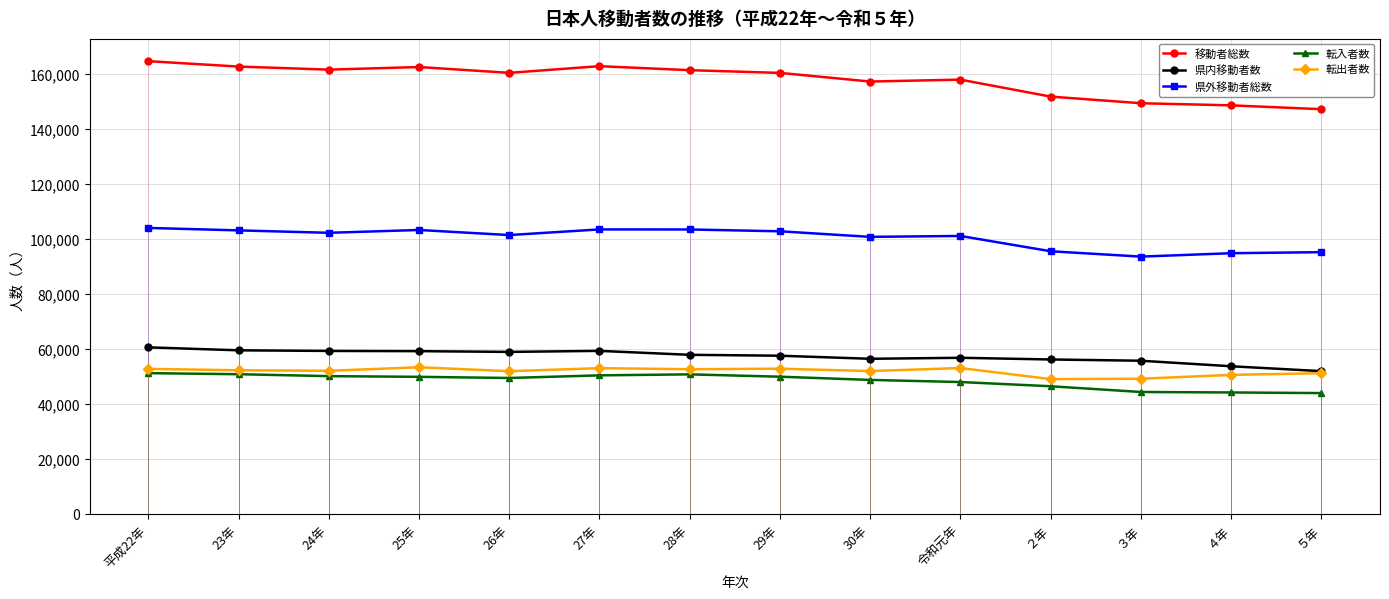

What is the label of the 10th point from the right?

26年